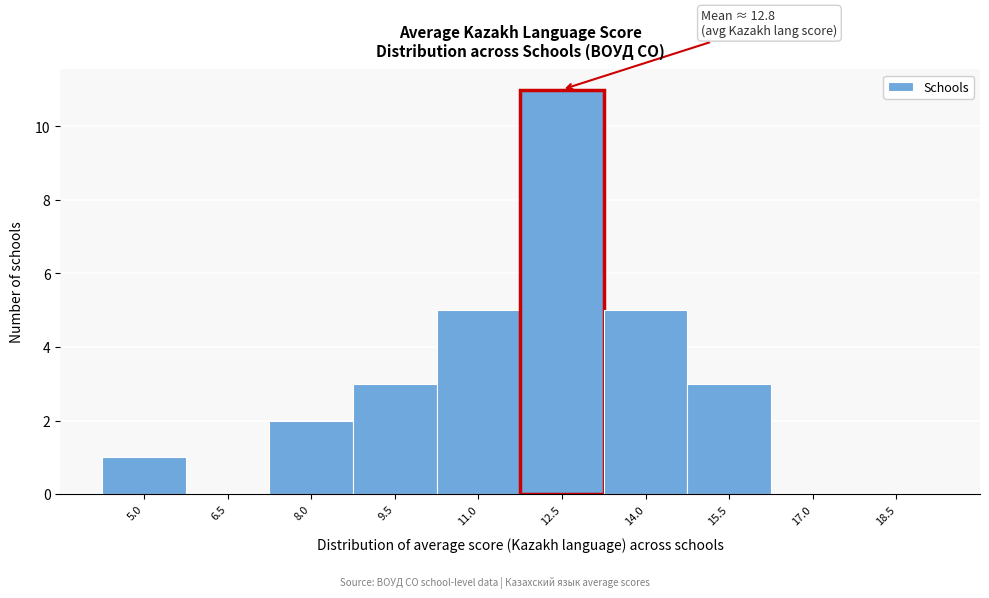

Reading right to left, transcribe all the data shown in this chart.

18.5=0	17.0=0	15.5=3	14.0=5	12.5=11	11.0=5	9.5=3	8.0=2	6.5=0	5.0=1